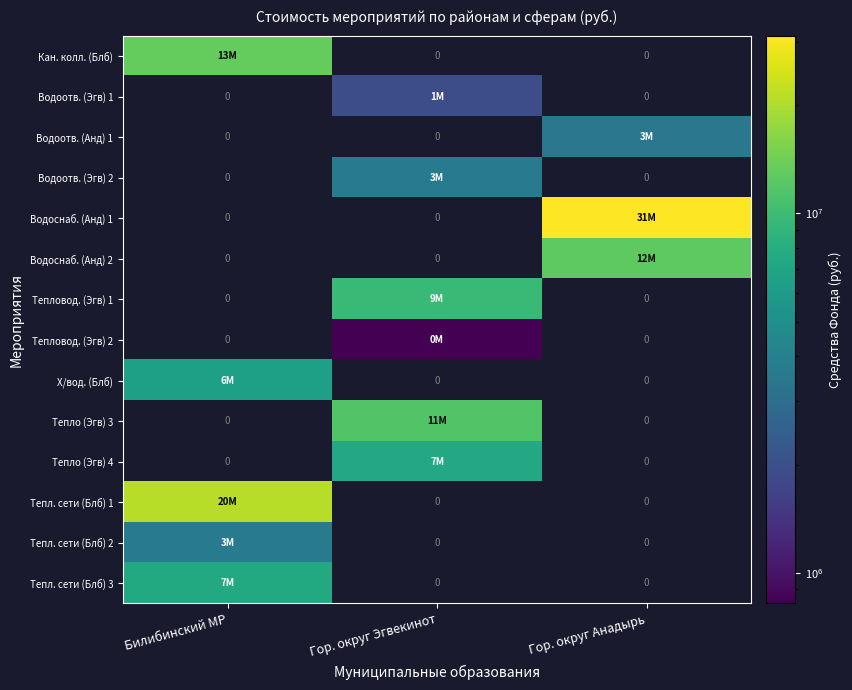

Which series has the widest spread of values?

Водоснаб. (Анд) 1